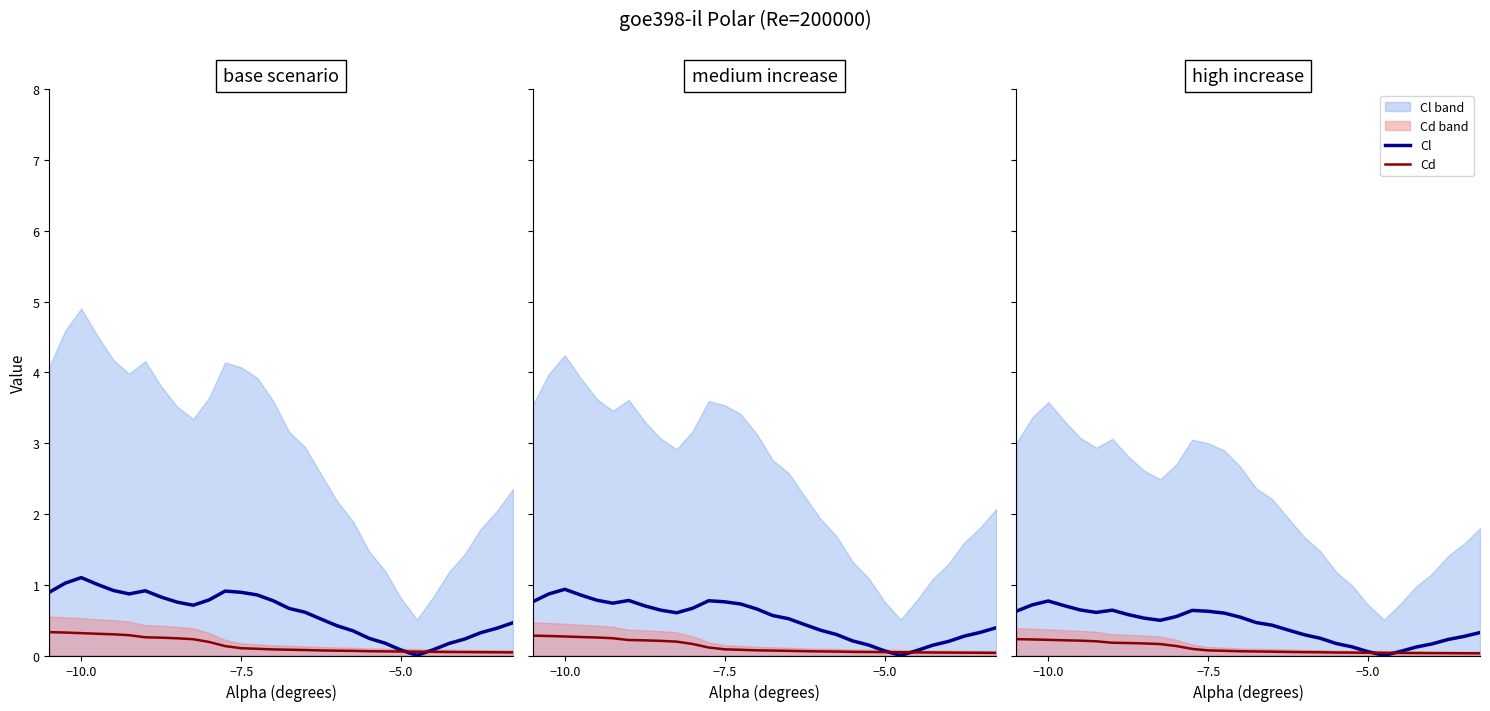

How many intersections are there between Cd and Cl?

2